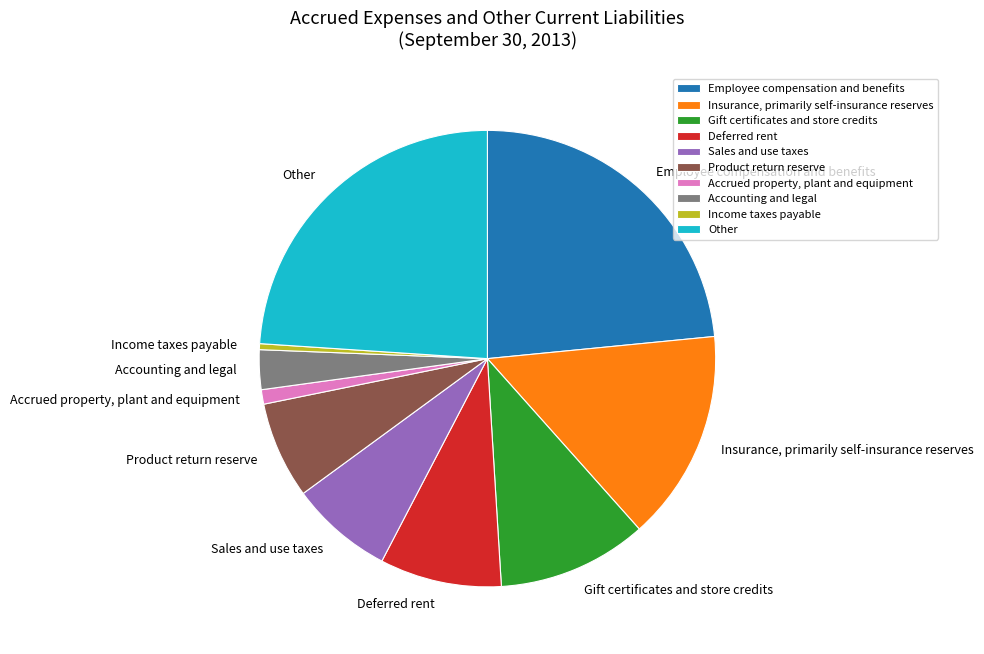

True or false: Insurance, primarily self-insurance reserves accounts for 15% of the total.

True